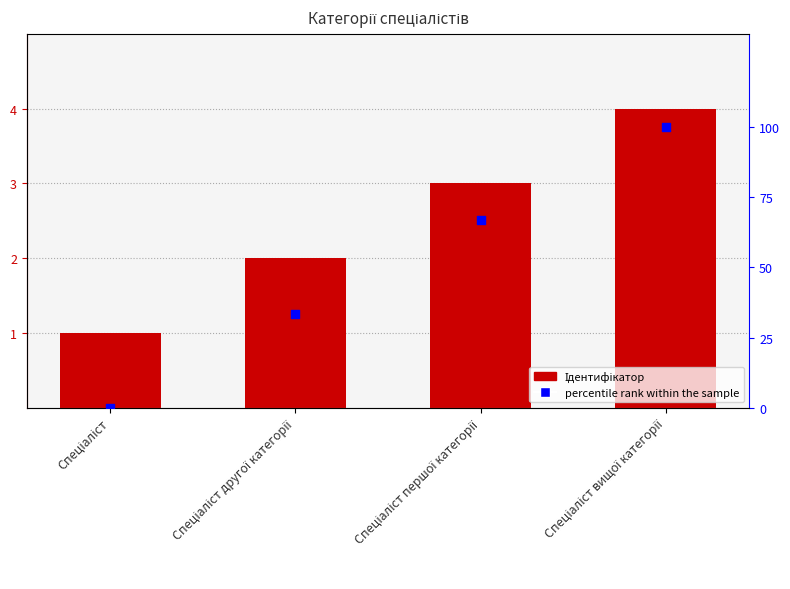

At which category is the sum across all series the highest?

Спеціаліст вищої категорії